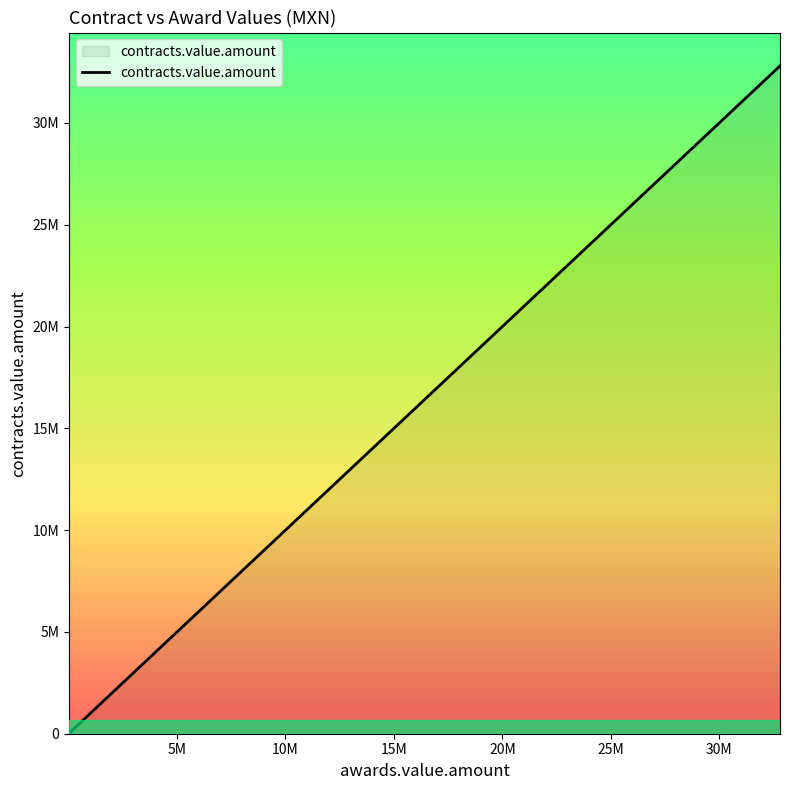

What is the average value?

976093.1